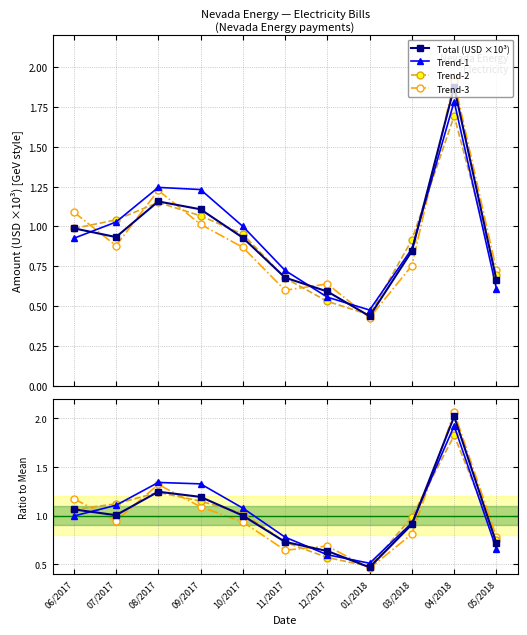

How many data points does each series have?

11